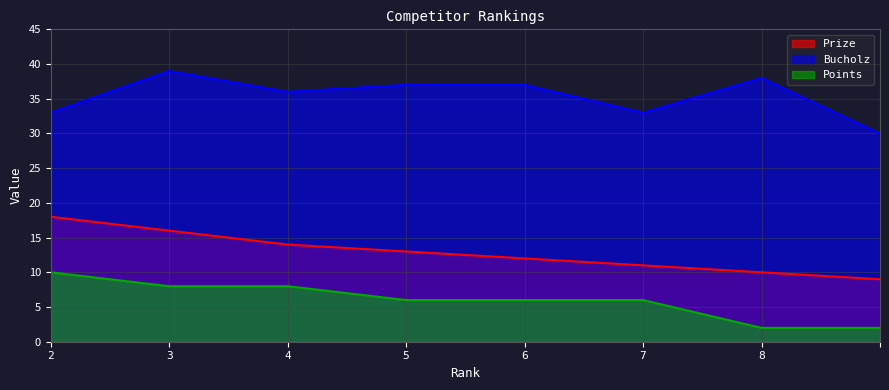

Reading left to right, list all the values displayed in this chart.

Prize: 18	16	14	13	12	11	10	9
Bucholz: 33	39	36	37	37	33	38	30
Points: 10	8	8	6	6	6	2	2